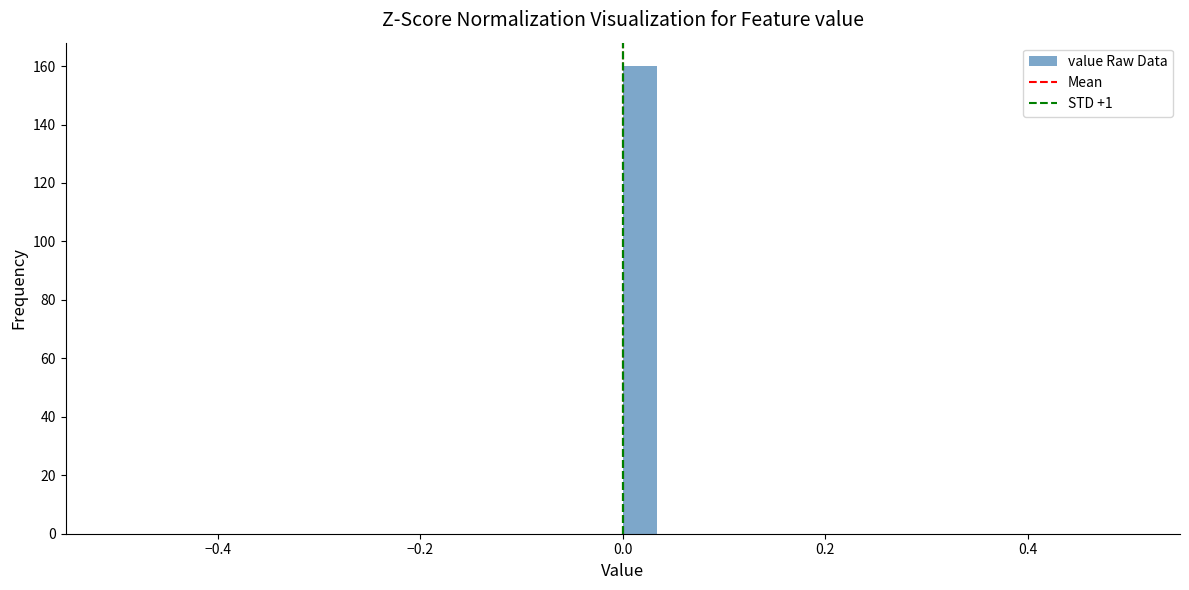

Around what value on the x-axis is the tallest bar? Give the approximate position of its centre, as read against the axis.

0.02